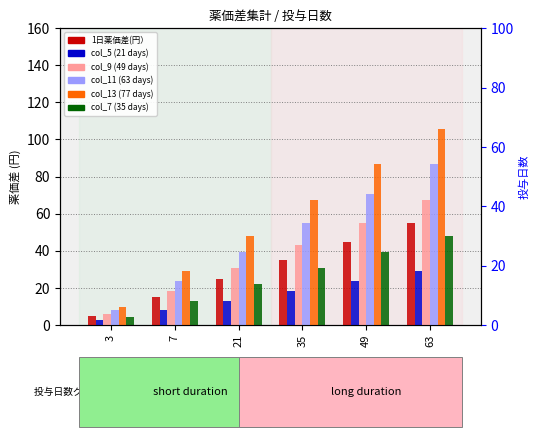

What is the difference between the 1日薬価差(円） values at 21 and 63?

30.0